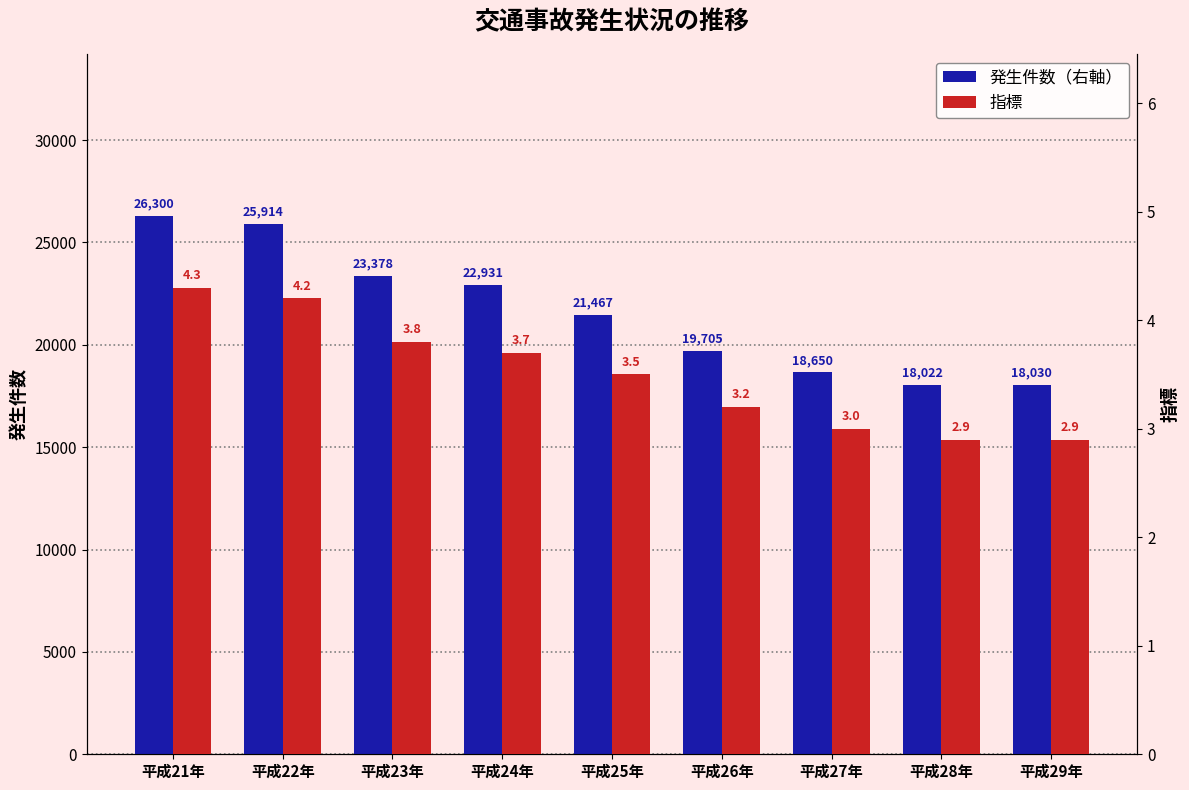

How many groups of bars are there?

9